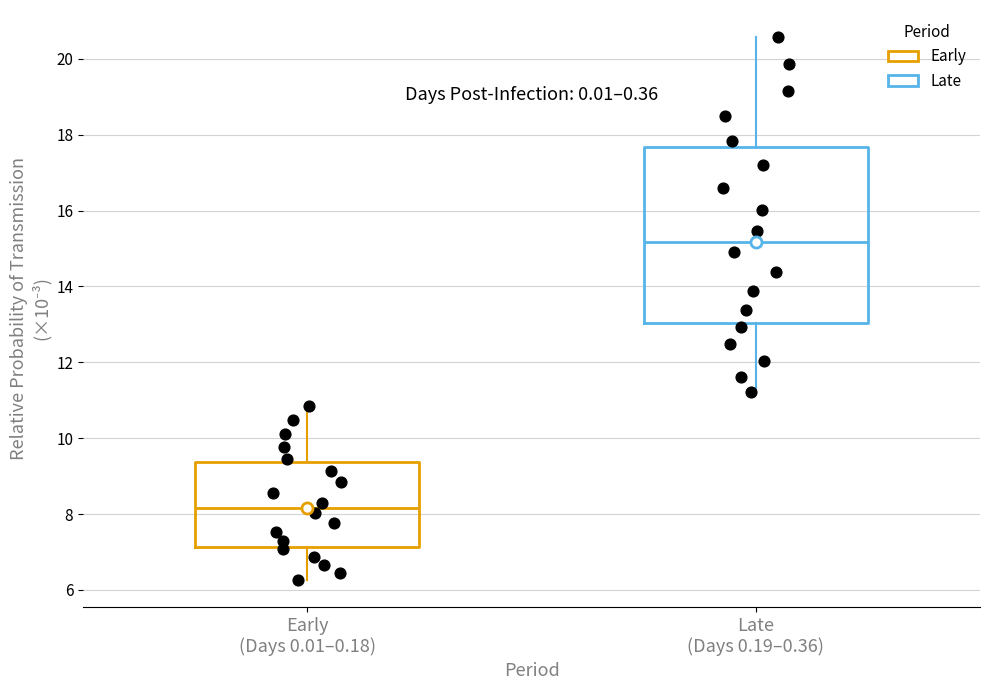

Where does the upper whisker of the box for Late (Days 0.19–0.36) end on the y-axis? The values are not printed on the chart, so give them approximately, as read against the axis.

20.6